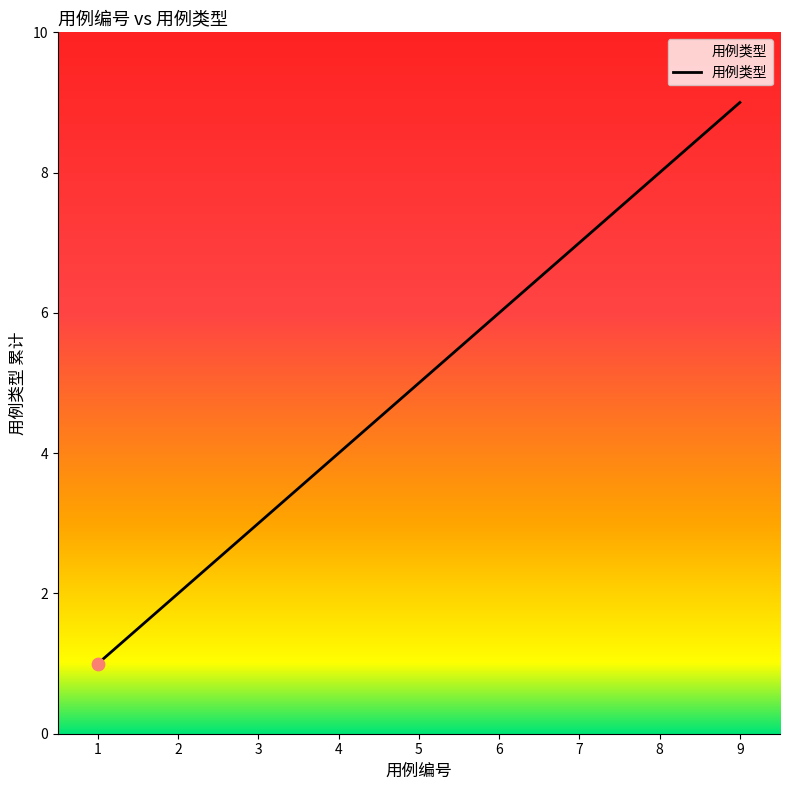

Between 2 and 4, which is larger?

4